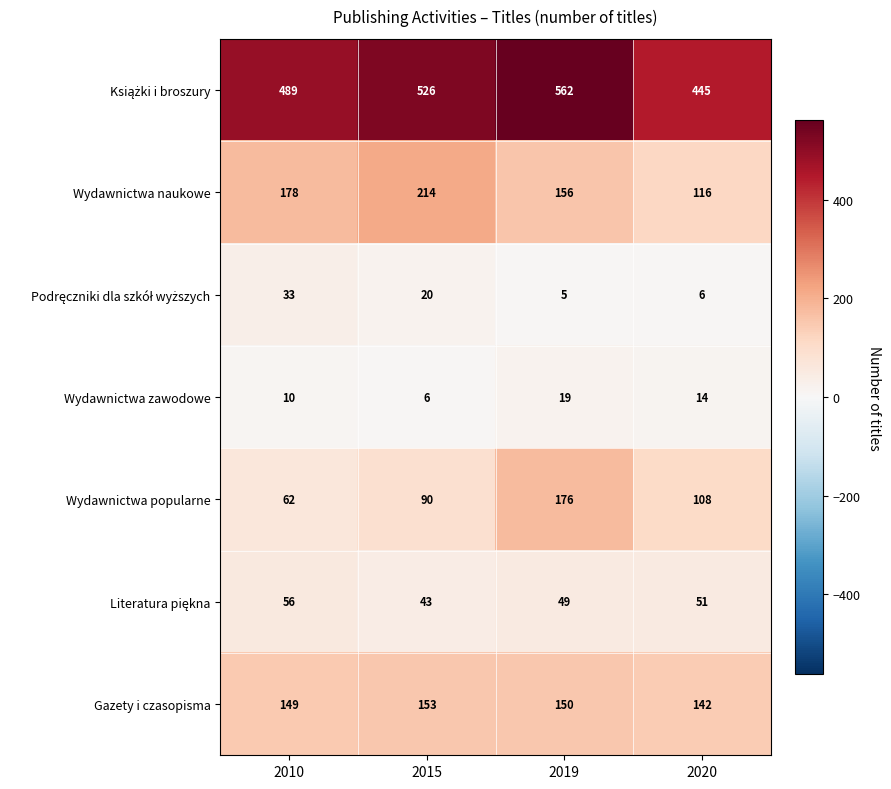

Where does the Wydawnictwa zawodowe series first go above 14?

2019